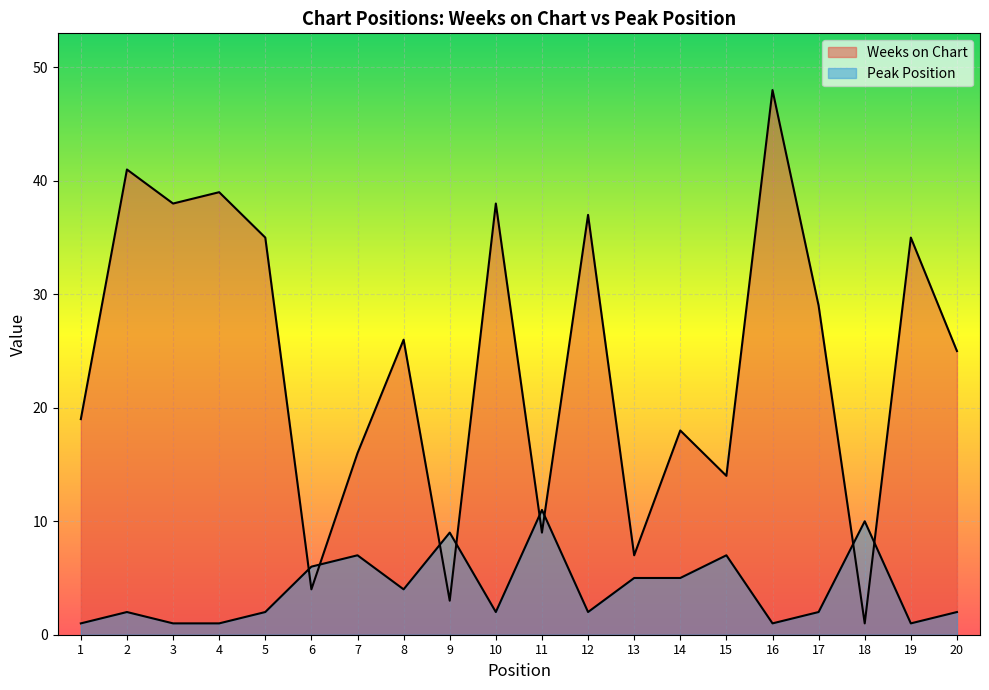

In Weeks on Chart, how many points are higher than both neighbors (excluding endpoints)?

8